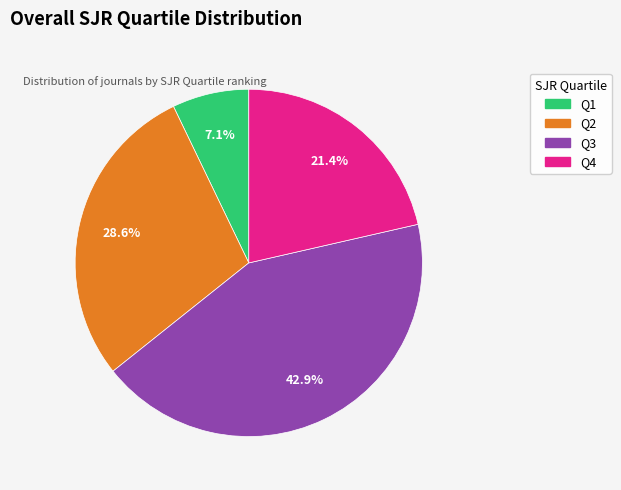

Combined, do Q4 and Q3 account for over 50%?

Yes